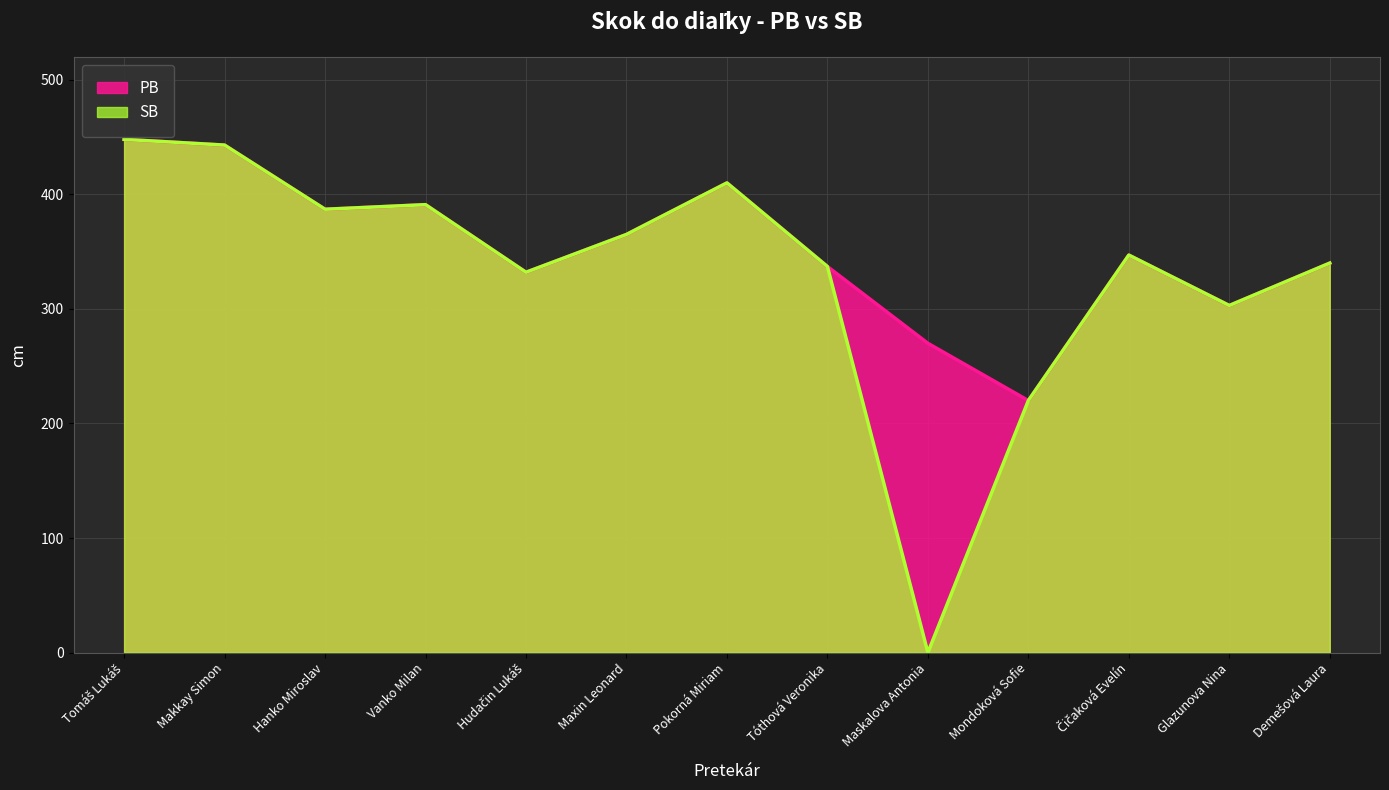

At which category does the chart reach its minimum across all series?

Maskalova Antonia